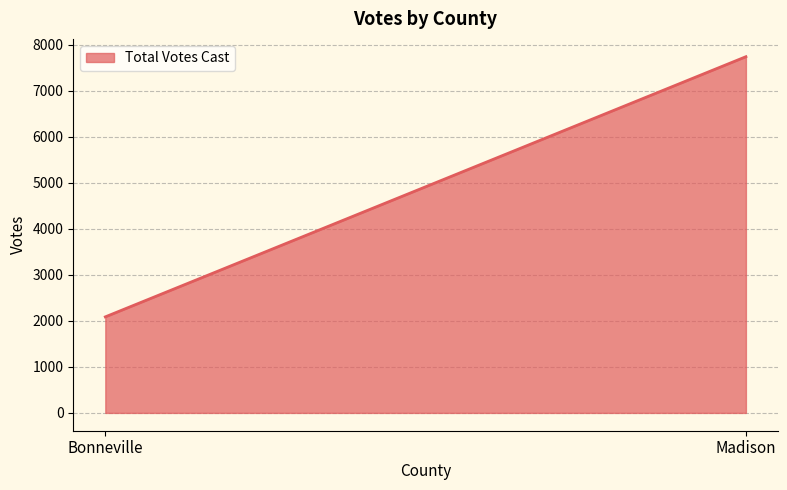

Reading left to right, transcribe all the data shown in this chart.

Bonneville=2088	Madison=7744